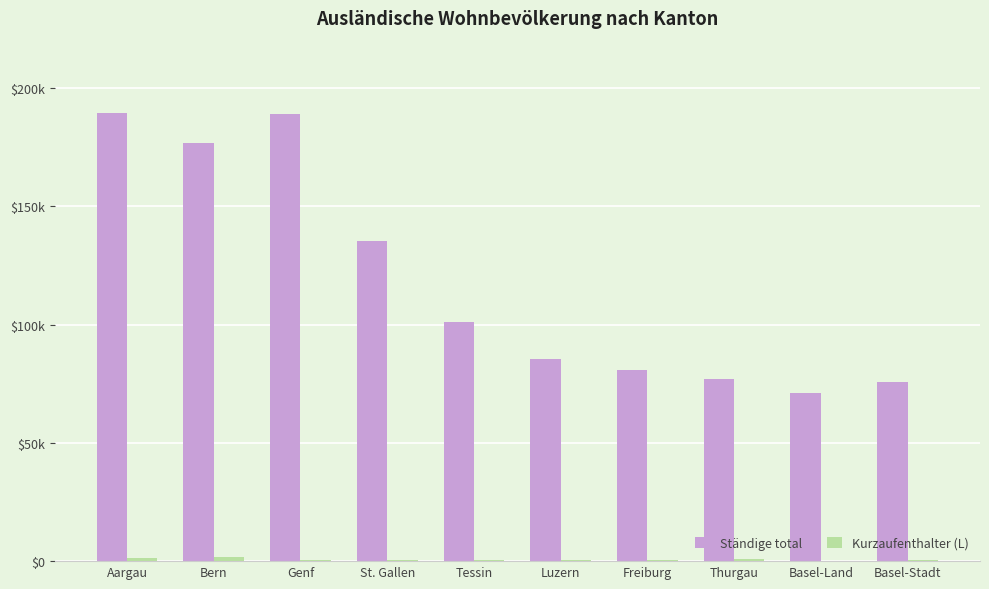

What value does the Kurzaufenthalter (L) series have at Genf?

586